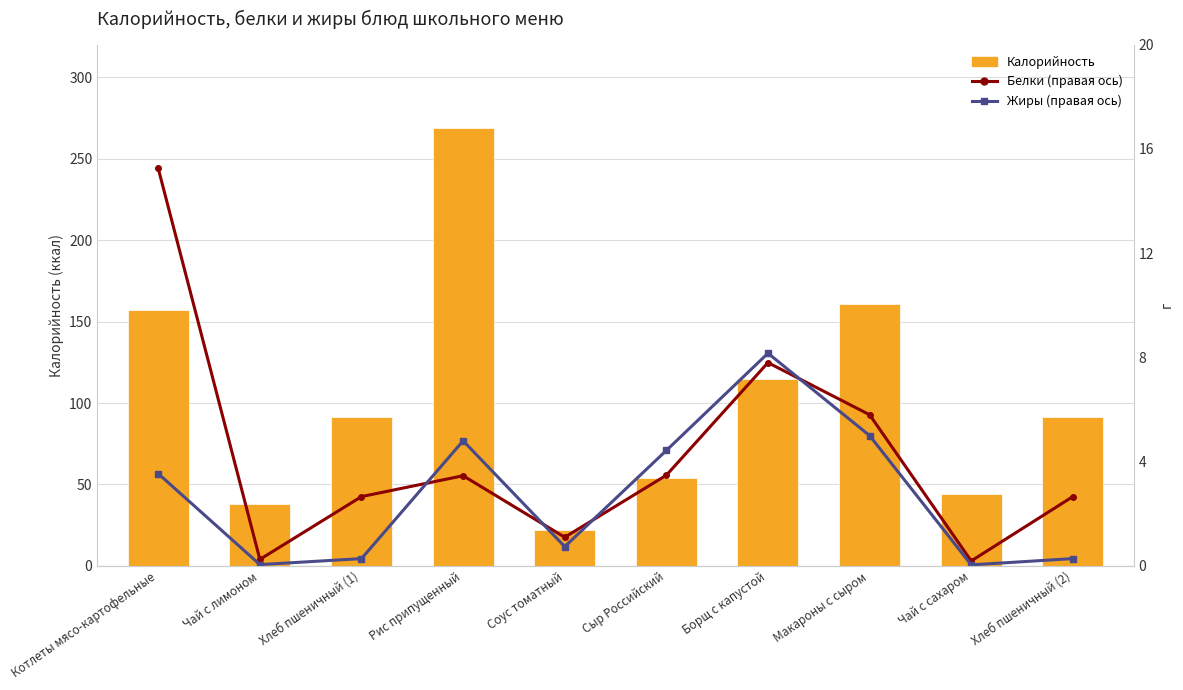

At which label is Белки (правая ось) closest to 7?

Борщ с капустой